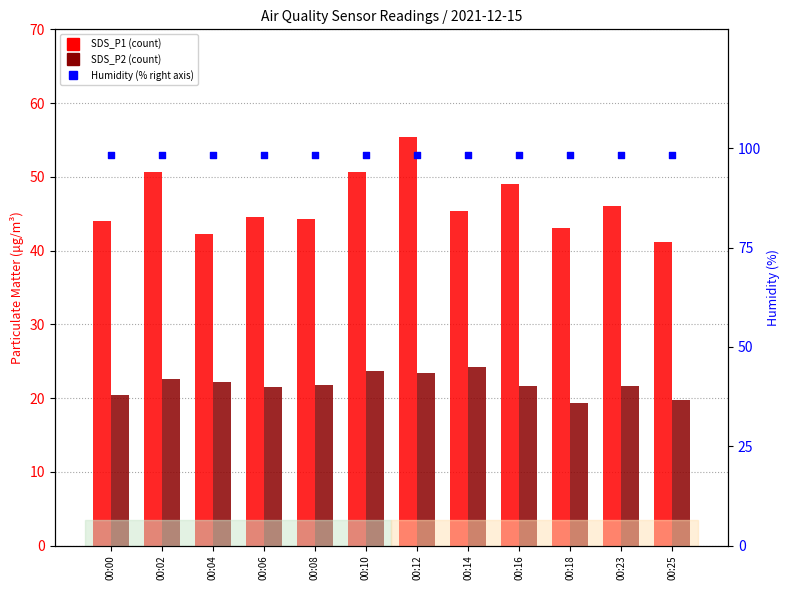

Which series has the largest total across all categories?

Humidity (%)